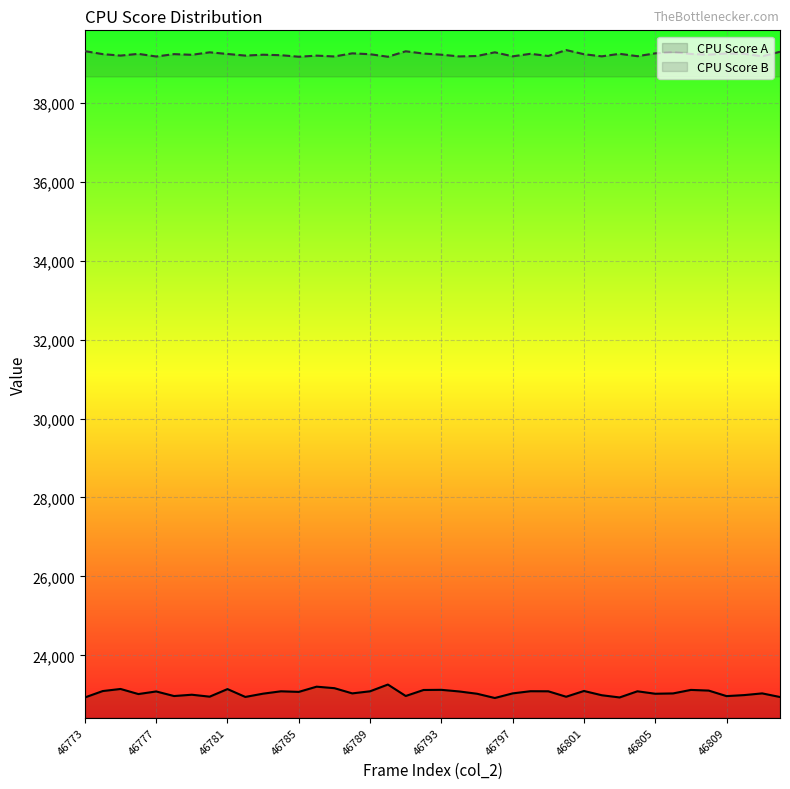

What is the sum of the col_518 values at 46807 and 46774?

78472